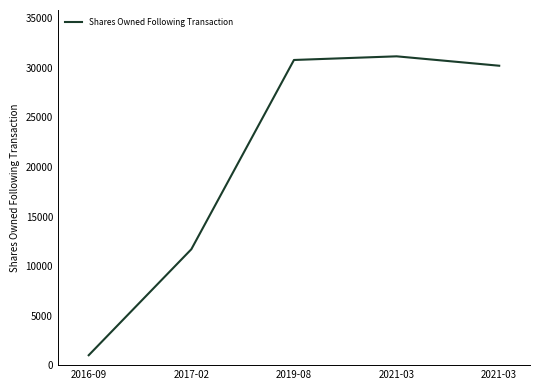

How many categories are shown in the chart?

5